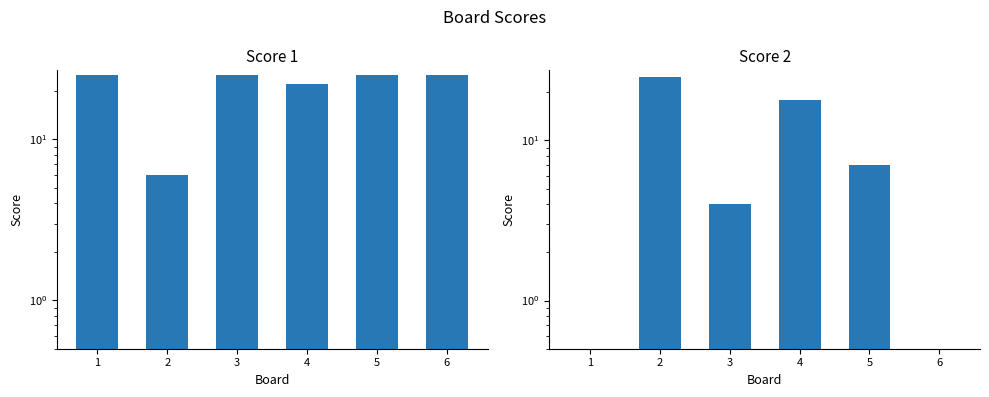

At 5, list the series in order from largest to smallest.

Score 1, Score 2